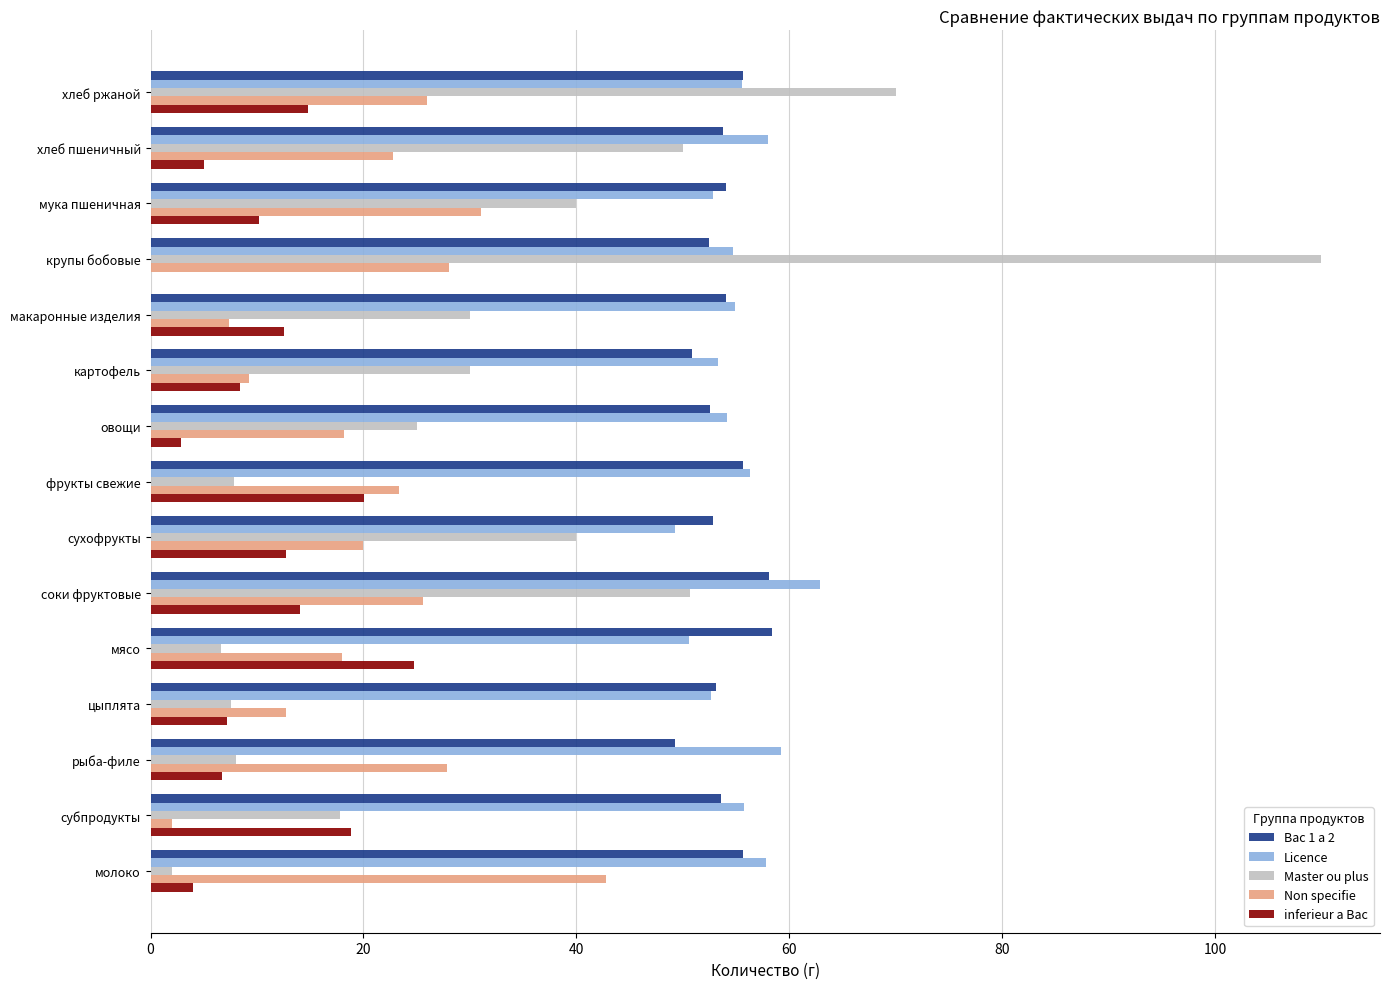

What are all the series names shown in the legend?

Bac 1 a 2, Licence, Master ou plus, Non specifie, inferieur a Bac